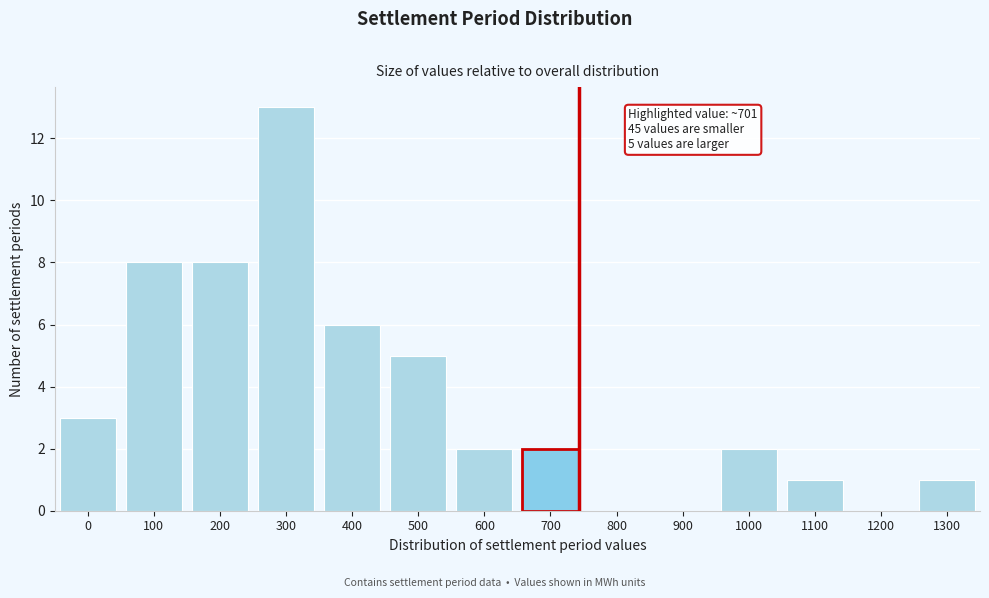

Reading left to right, extract all data points from this chart.

0=3	100=8	200=8	300=13	400=6	500=5	600=2	700=2	800=0	900=0	1000=2	1100=1	1200=0	1300=1